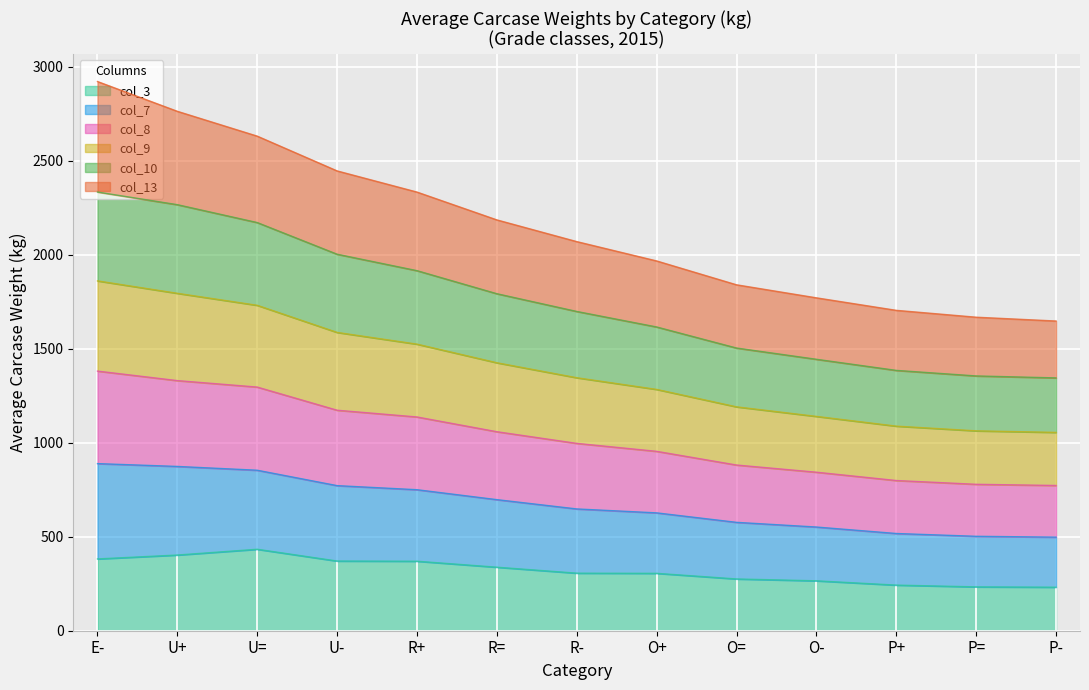

What position from the right is E-?

13